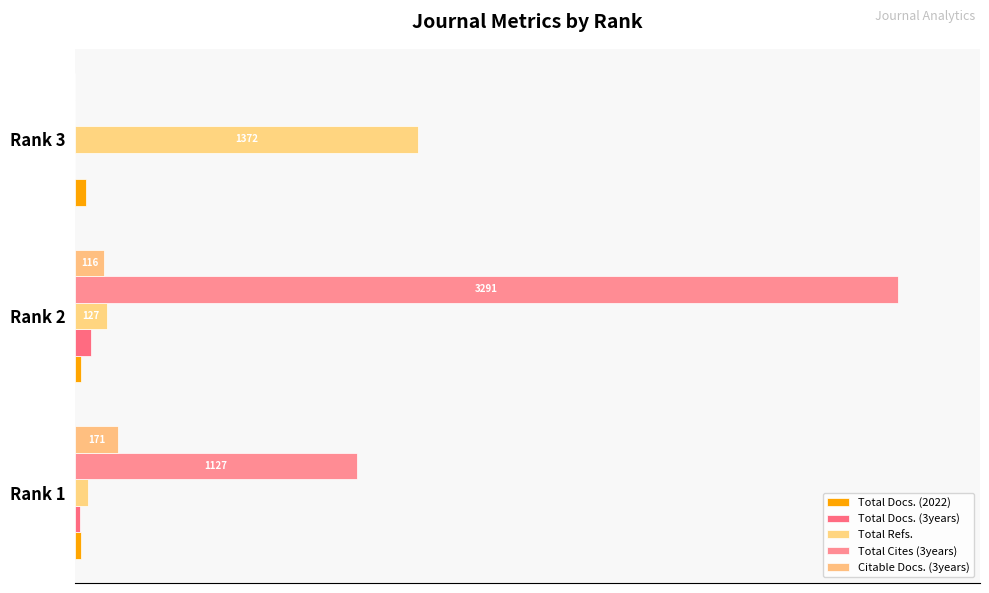

How many data points in Citable Docs. (3years) are above 3?

2